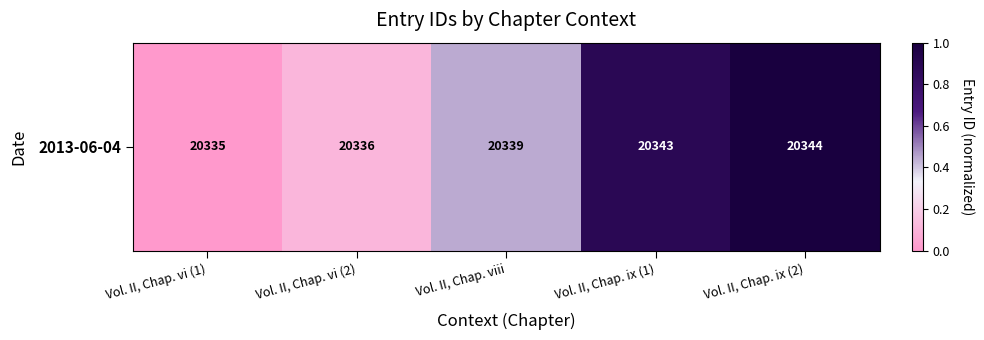

Rank the categories by value from highest to lowest.

Vol. II, Chap. ix (2), Vol. II, Chap. ix (1), Vol. II, Chap. viii, Vol. II, Chap. vi (2), Vol. II, Chap. vi (1)